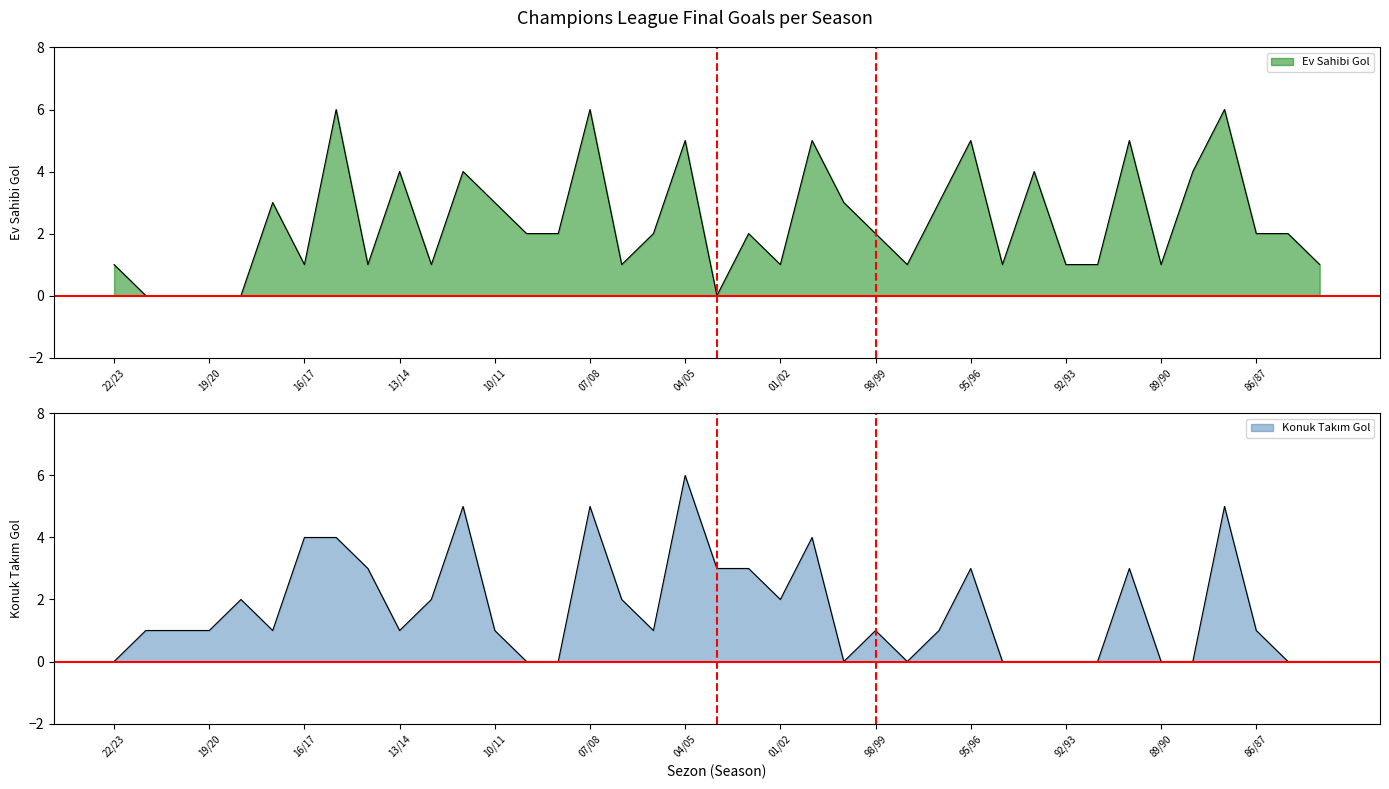

Which category has the highest value in the Ev Sahibi Gol series?

15/16